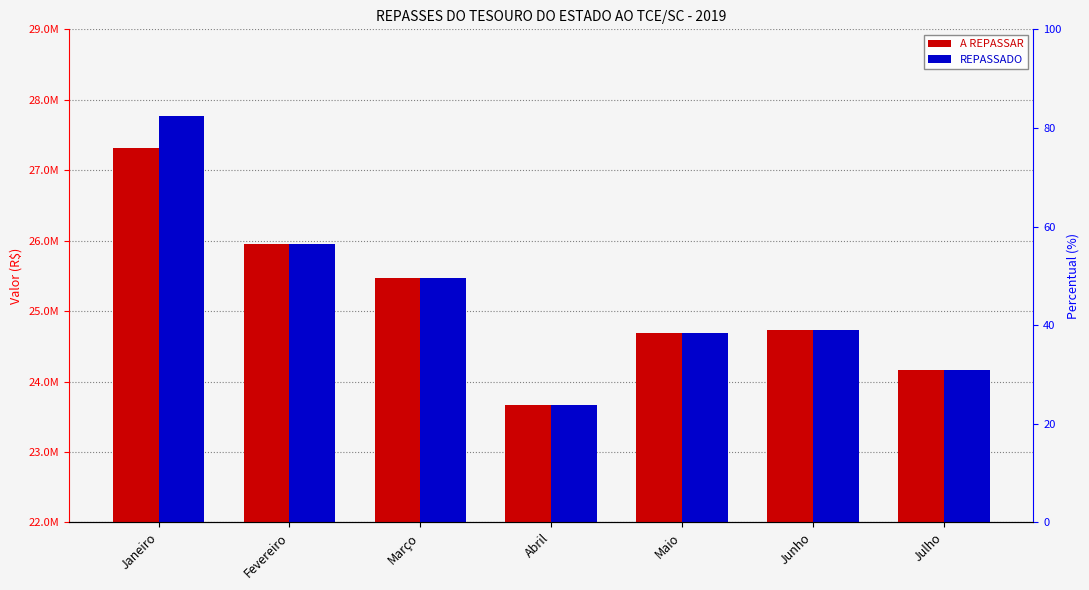

What is the label of the 2nd bar from the left?

Fevereiro